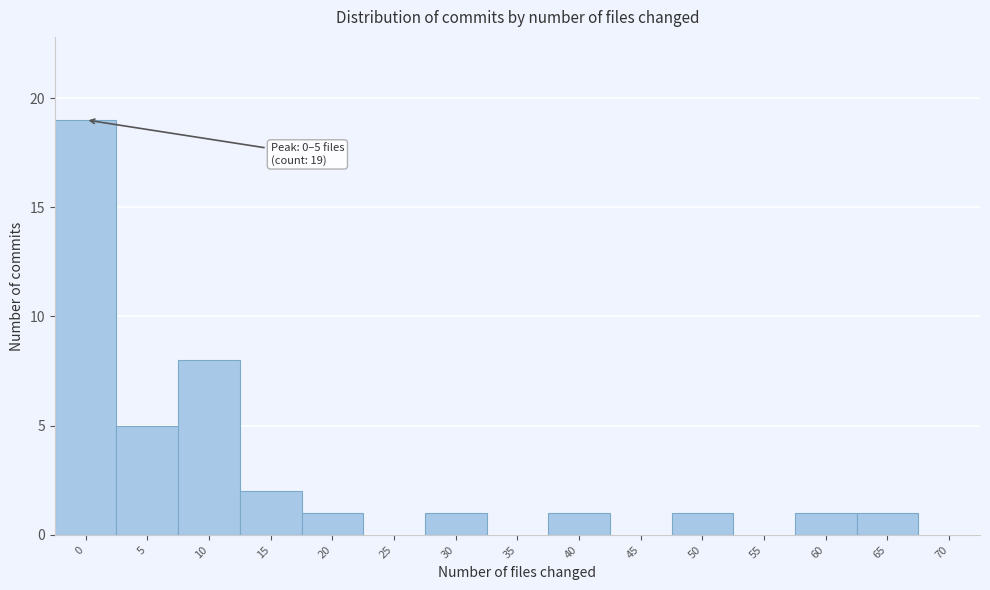

Reading right to left, transcribe all the data shown in this chart.

70=0	65=1	60=1	55=0	50=1	45=0	40=1	35=0	30=1	25=0	20=1	15=2	10=8	5=5	0=19